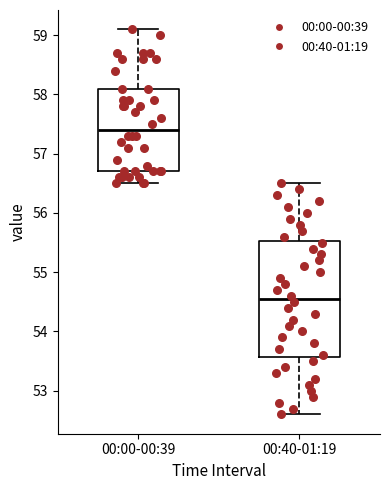

Where is the upper edge of the box for 00:00-00:39 on the y-axis? The values are not printed on the chart, so give them approximately, as read against the axis.

58.1